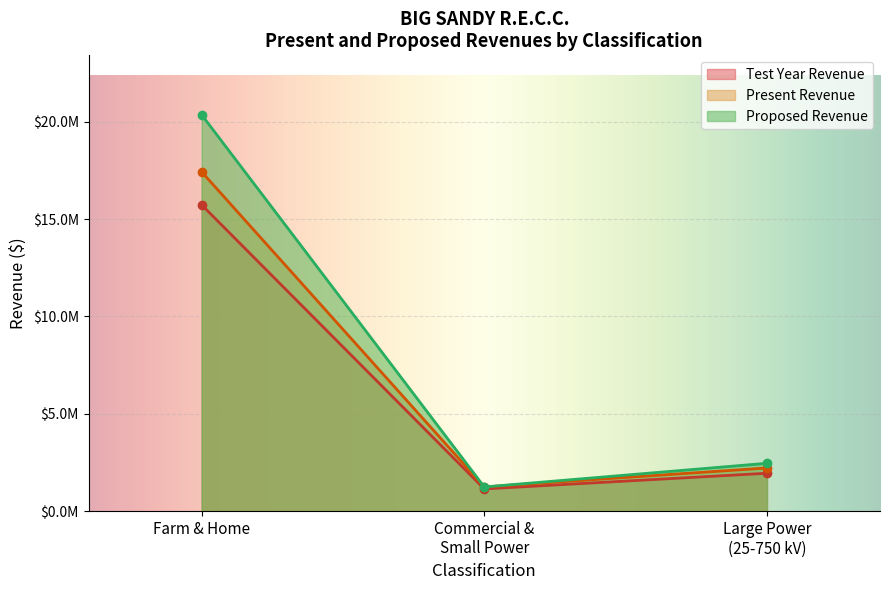

What are all the series names shown in the legend?

Test Year Revenue, Present Revenue, Proposed Revenue